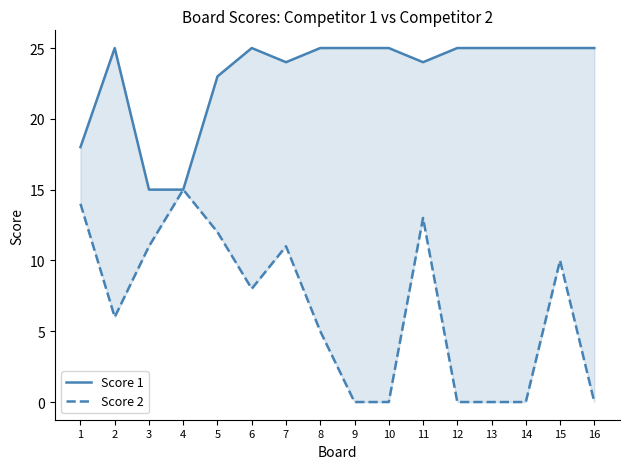

True or false: Score 2 has a value of 0 at 16.

True